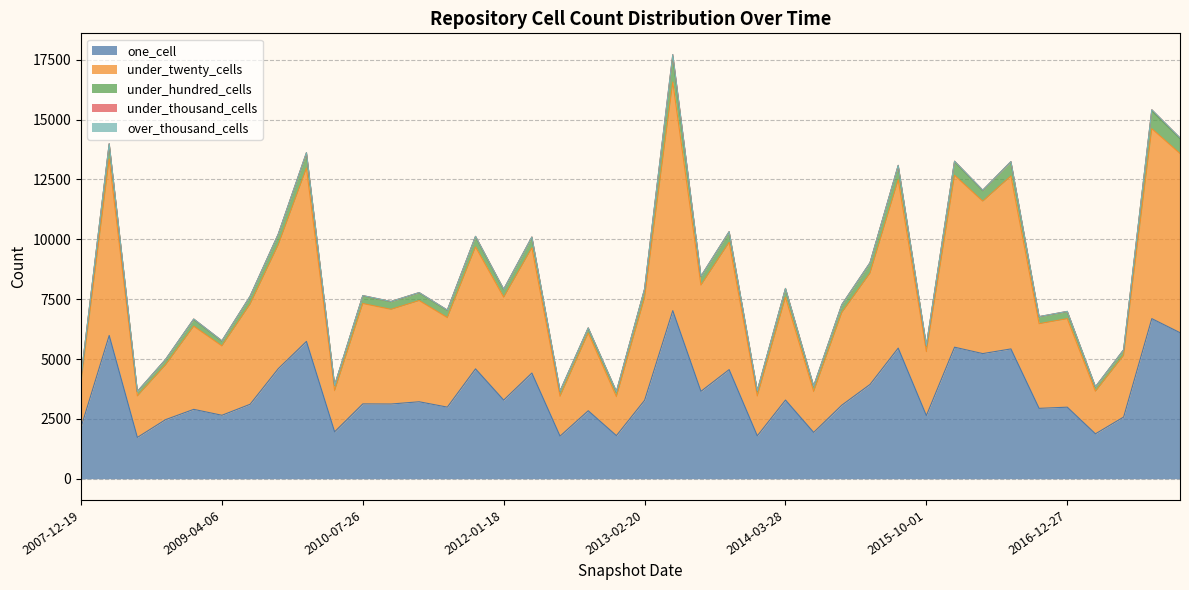

Rank the series at 2008-04-01 from highest to lowest value.

under_twenty_cells, one_cell, under_hundred_cells, under_thousand_cells, over_thousand_cells